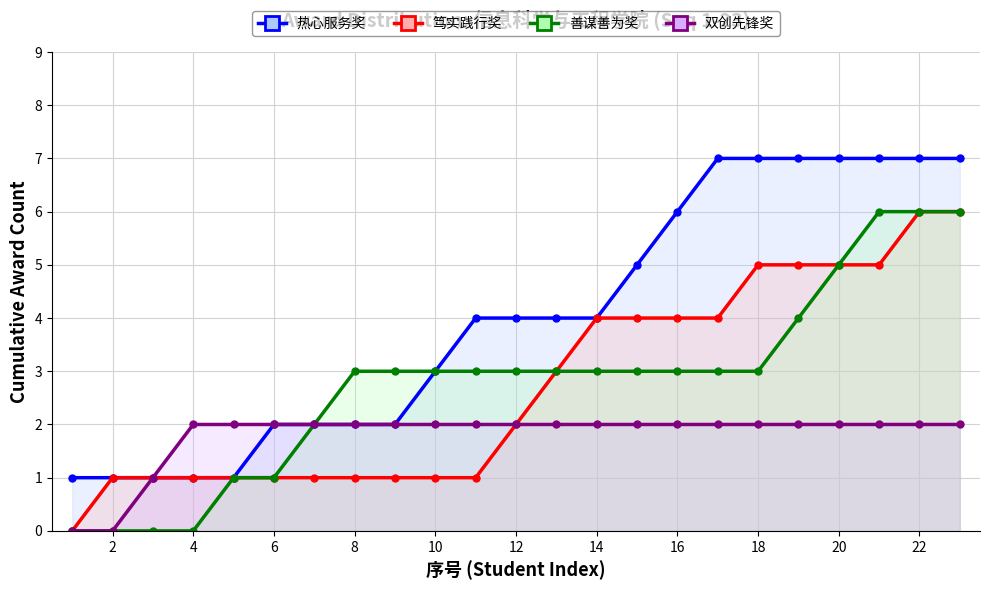

How many data points in 善谋善为奖 are above 3?

5